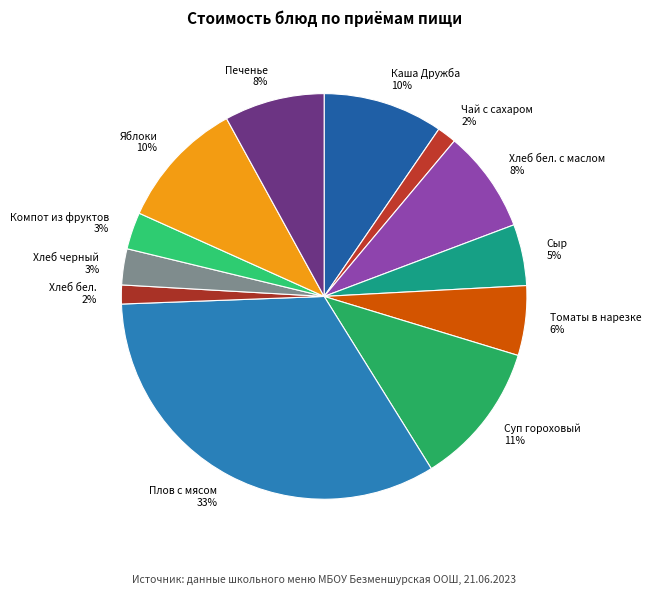

How many slices are in this pie chart?

12